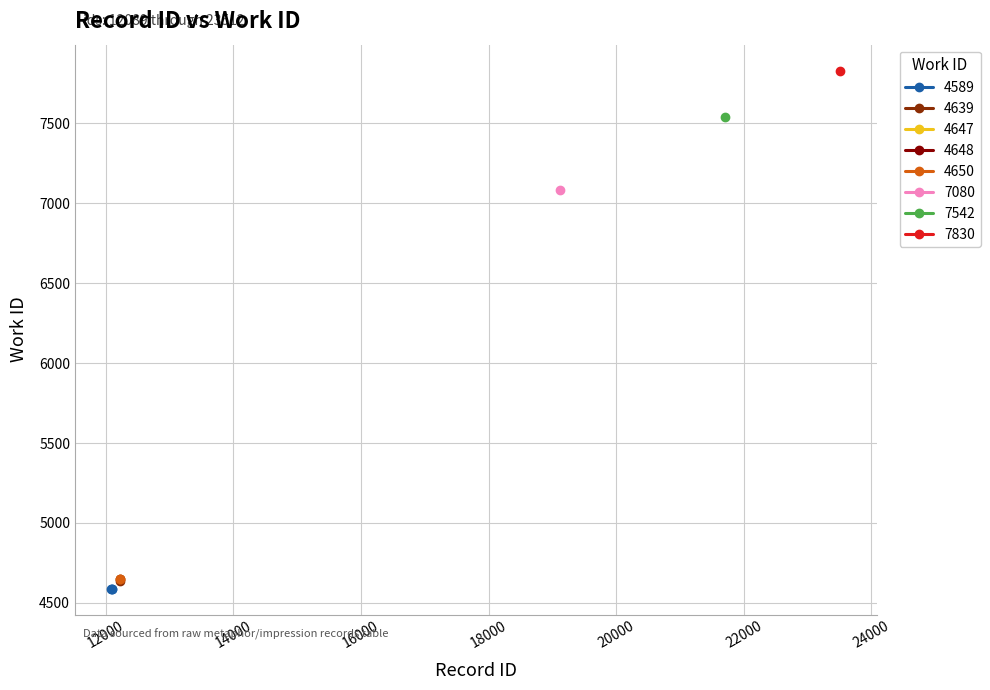

True or false: the data shows 4589 at 12089.

True